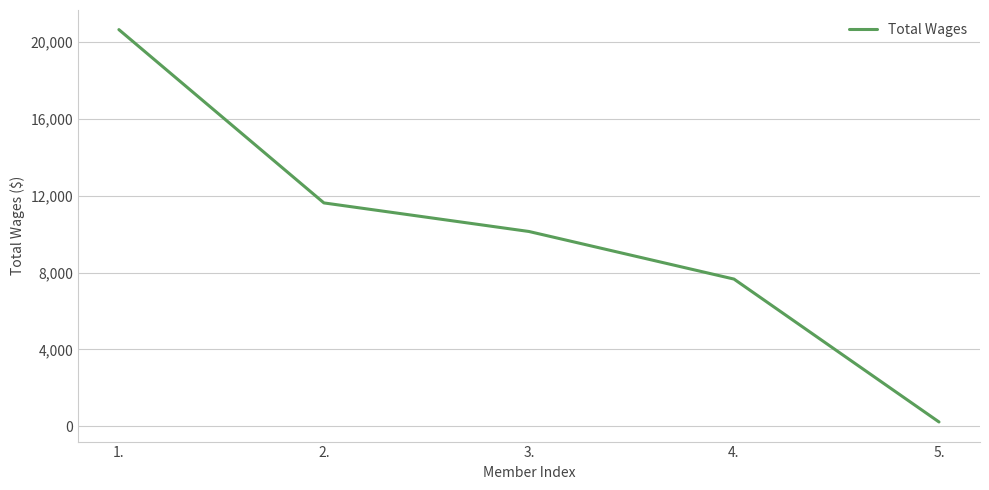

What is the change in value from 2. to 4.?

-3963